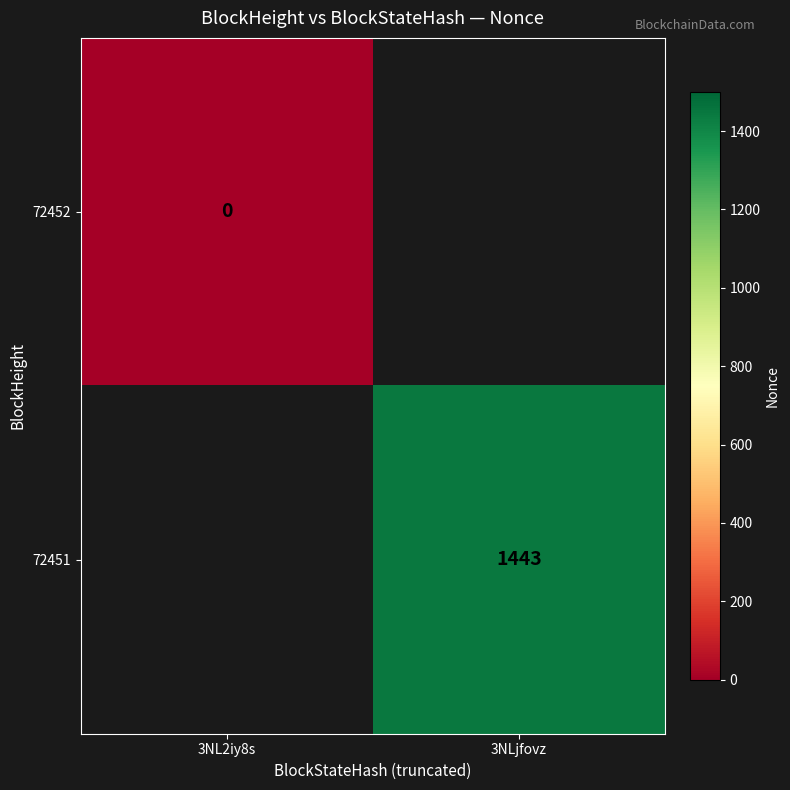

The 72451 series shows 2302 at 3NLjfovz. True or false?

False